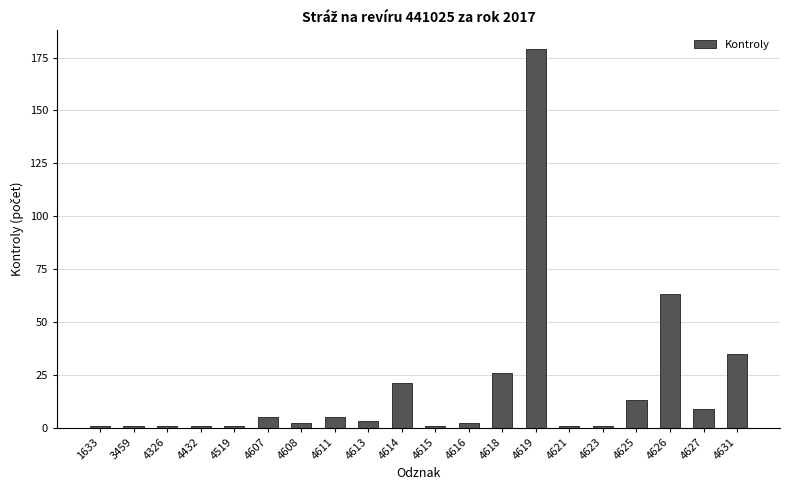

Read the value at 4625.

13